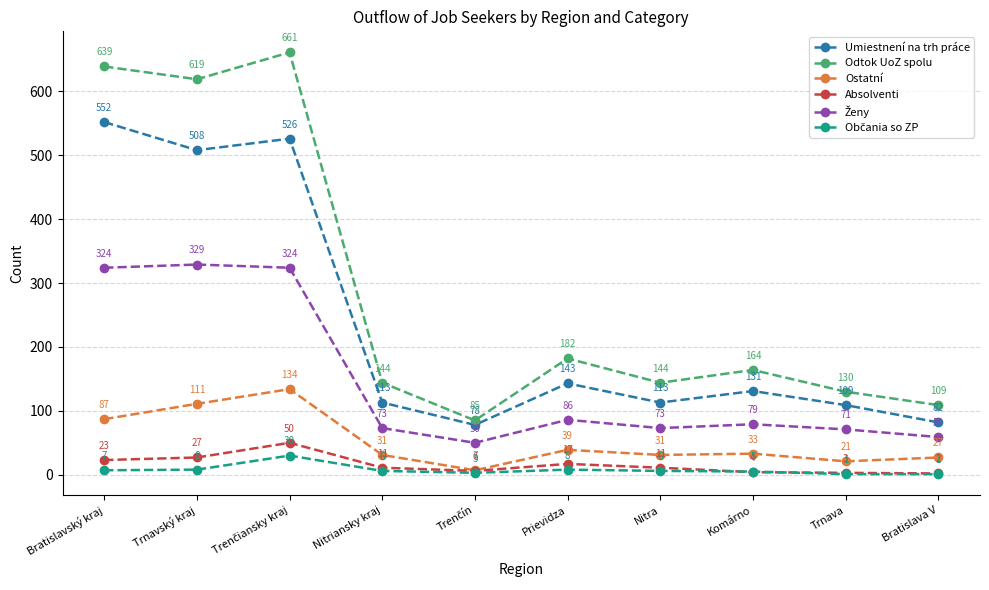

What is the label of the 7th point from the right?

Nitriansky kraj